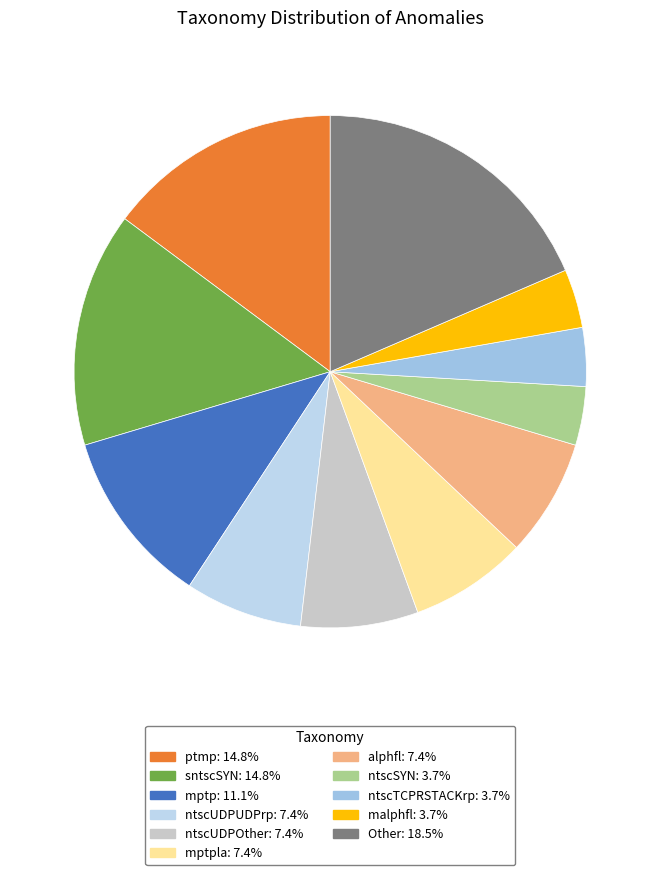

Does any single category account for the majority?

No